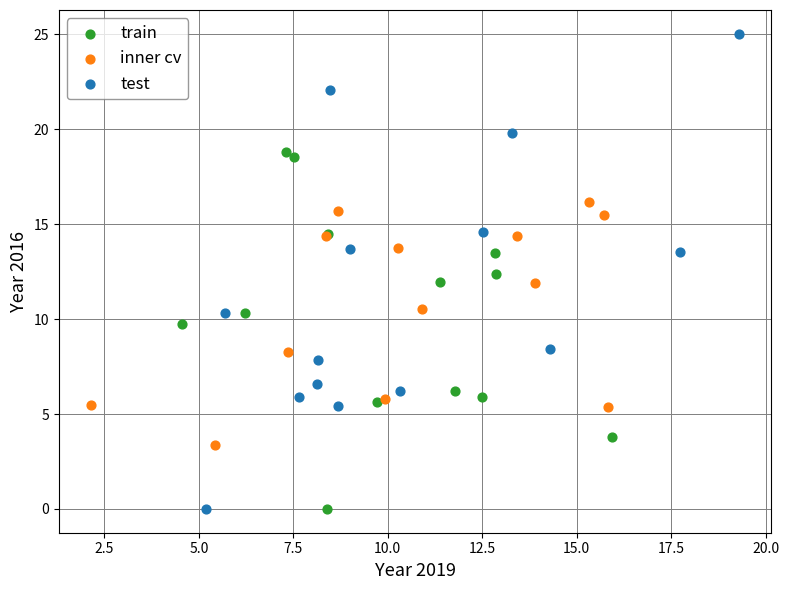

Which series has the widest spread of Y values?

test